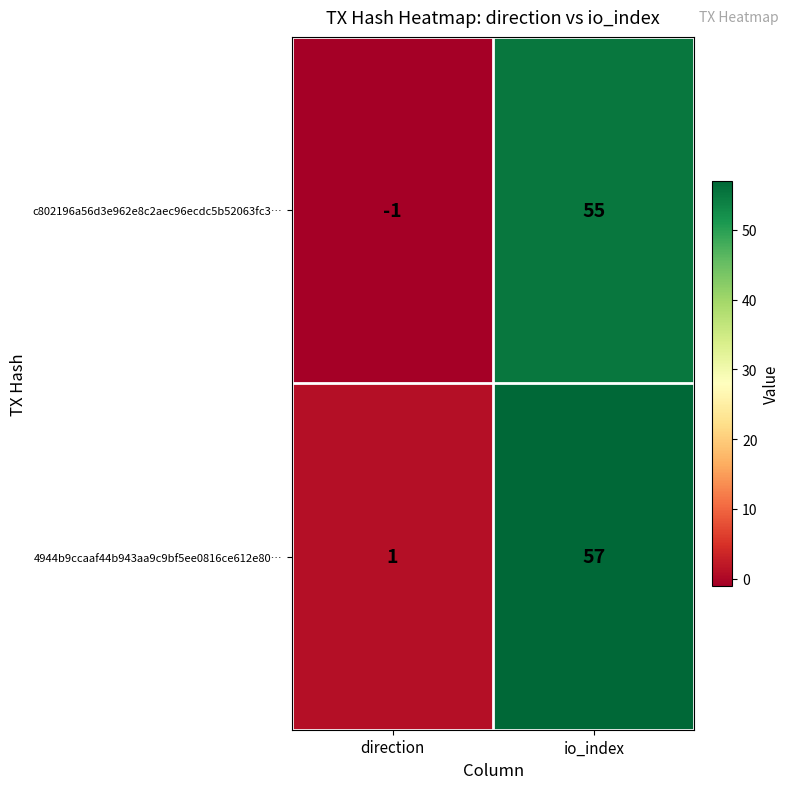

What is the difference between the c802196a56d3e962e8c2aec96ecdc5b52063fc3… values at direction and io_index?

56